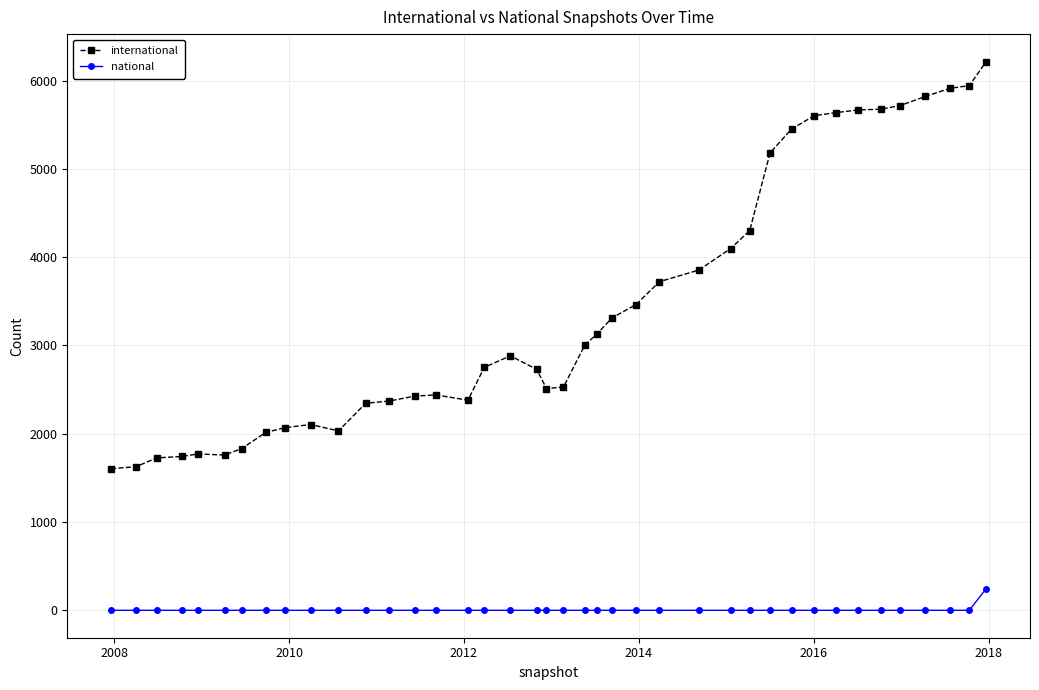

Rank the series by their average value, from highest to lowest.

international, national